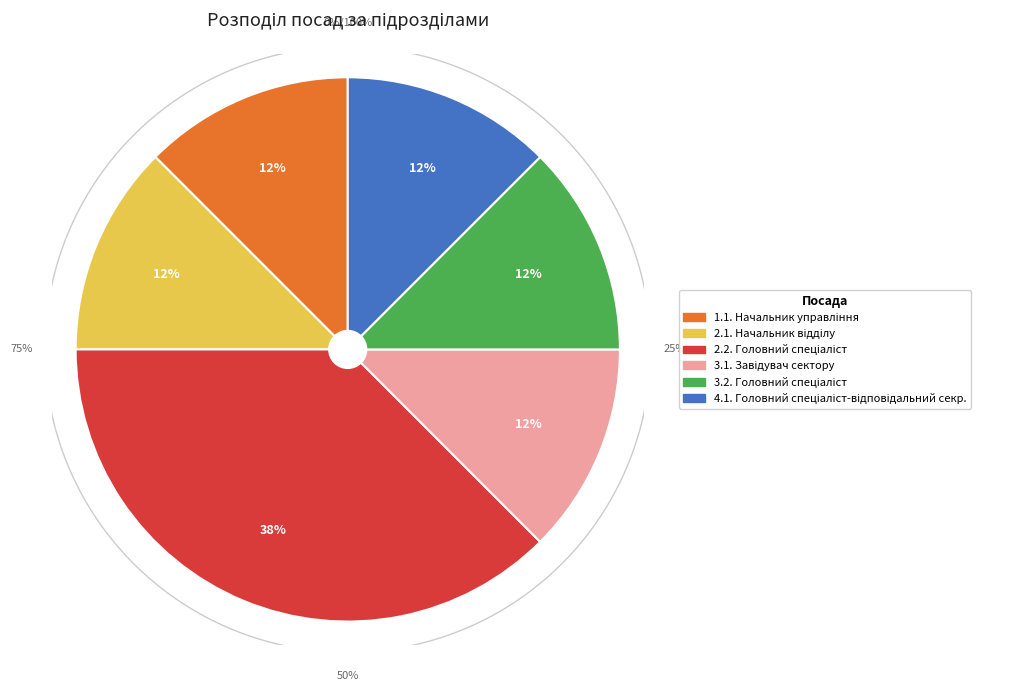

What percentage is NOT represented by 2.1.?

87.5%